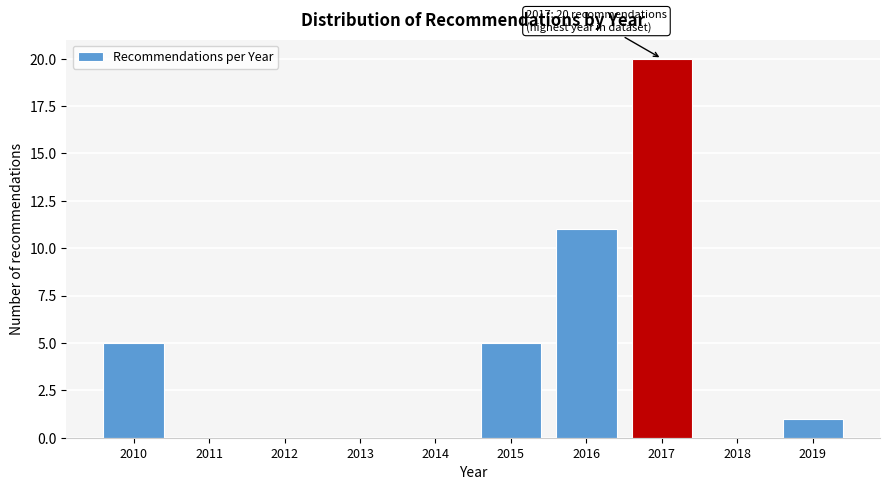

Which range on the x-axis has the tallest bar?

2016.5 to 2017.5